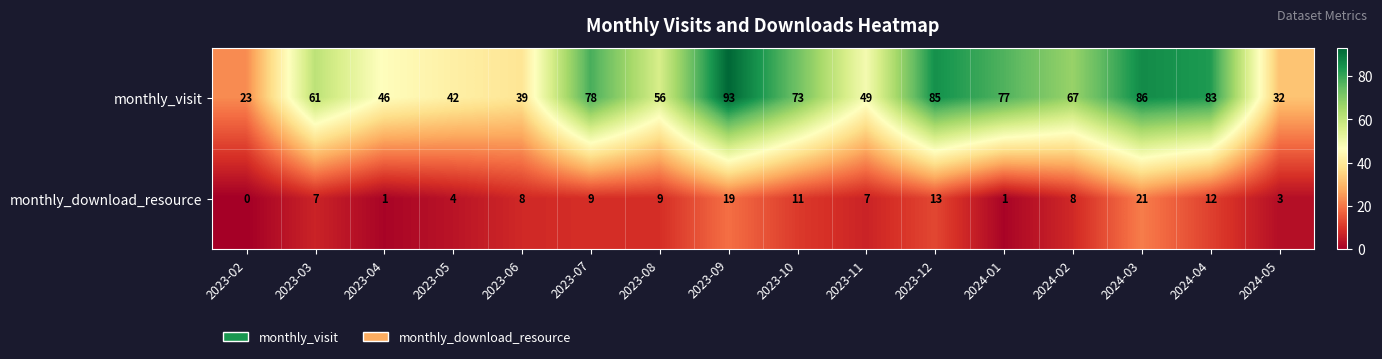

List the series in order of their peak value, lowest first.

monthly_download_resource, monthly_visit